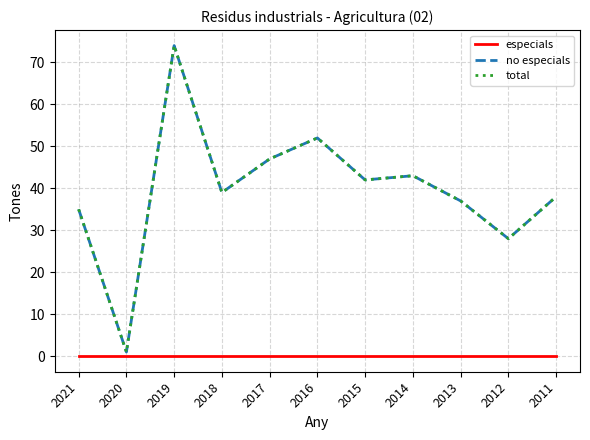

True or false: especials and total intersect in this chart.

False